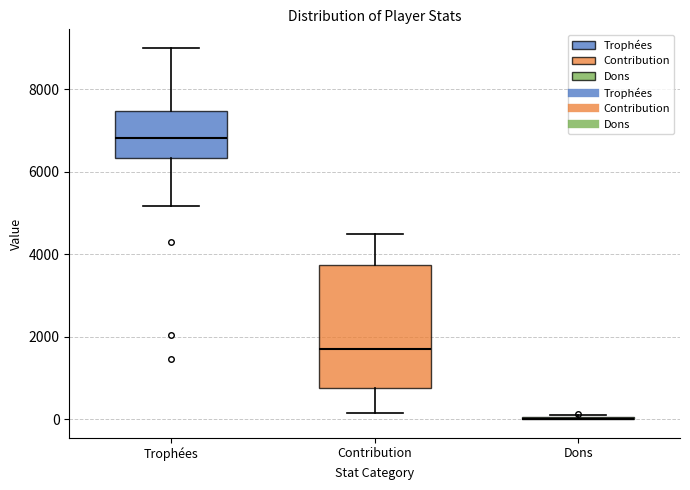

Reading left to right, read every box against the y-axis: the position of its median line, the range the box covers, and the ends of its whiskers. The values are not printed on the chart, so give them approximately, as read against the axis.

Trophées: median 6800, box 6400 to 7400, whiskers 5200 to 9000
Contribution: median 1800, box 800 to 3800, whiskers 200 to 4600
Dons: box collapsed to a line at 0, whiskers 0 to 0